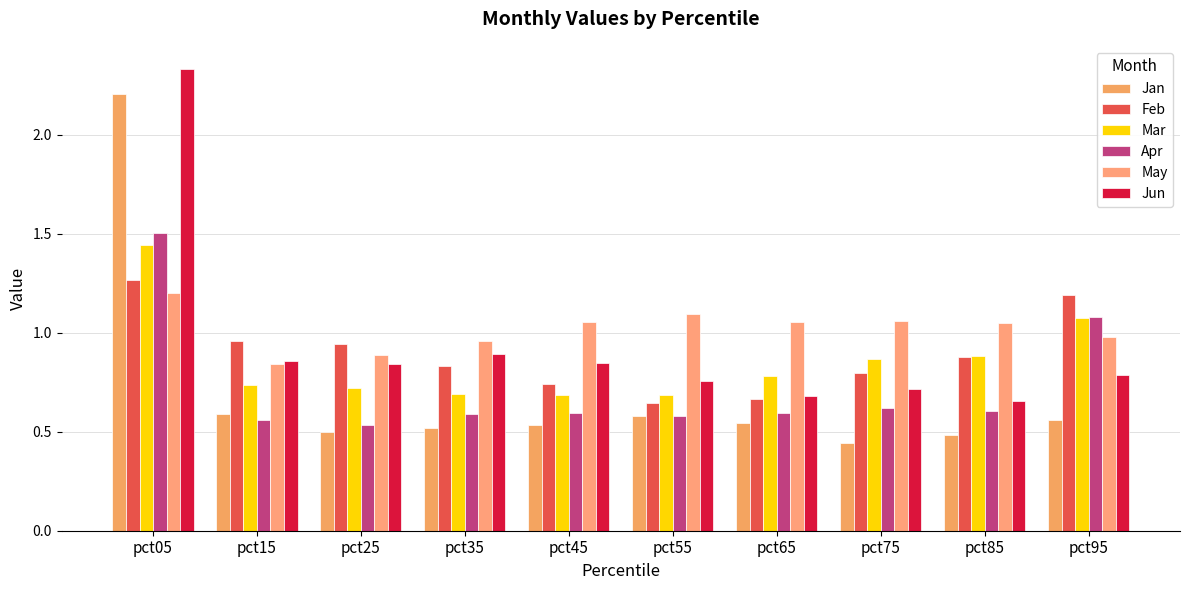

Reading right to left, list all the values displayed in this chart.

Jan: 0.6	0.5	0.4	0.5	0.6	0.5	0.5	0.5	0.6	2.2
Feb: 1.2	0.9	0.8	0.7	0.6	0.7	0.8	0.9	1.0	1.3
Mar: 1.1	0.9	0.9	0.8	0.7	0.7	0.7	0.7	0.7	1.4
Apr: 1.1	0.6	0.6	0.6	0.6	0.6	0.6	0.5	0.6	1.5
May: 1.0	1.0	1.1	1.1	1.1	1.1	1.0	0.9	0.8	1.2
Jun: 0.8	0.7	0.7	0.7	0.8	0.8	0.9	0.8	0.9	2.3